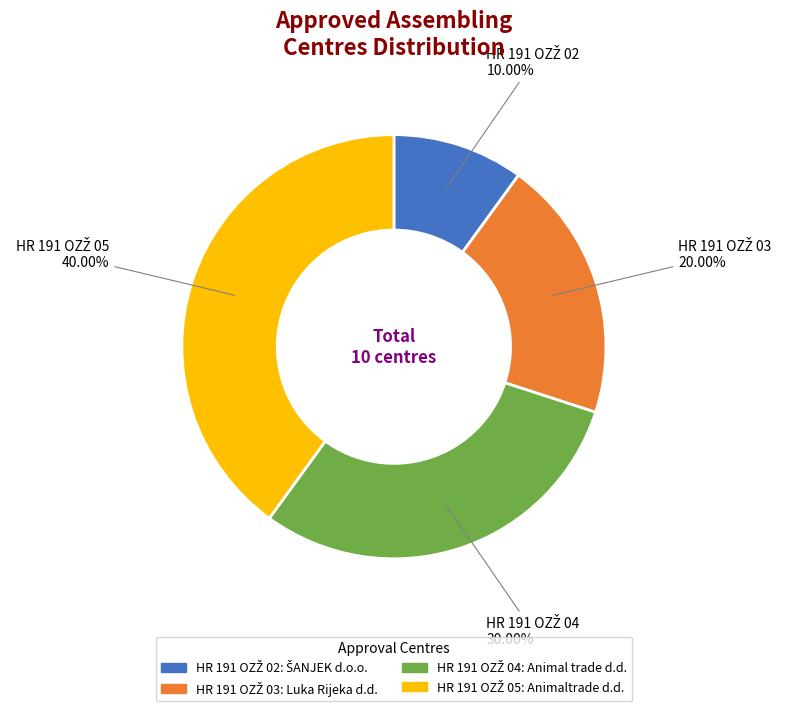

Is there any slice that represents more than half of the pie?

No